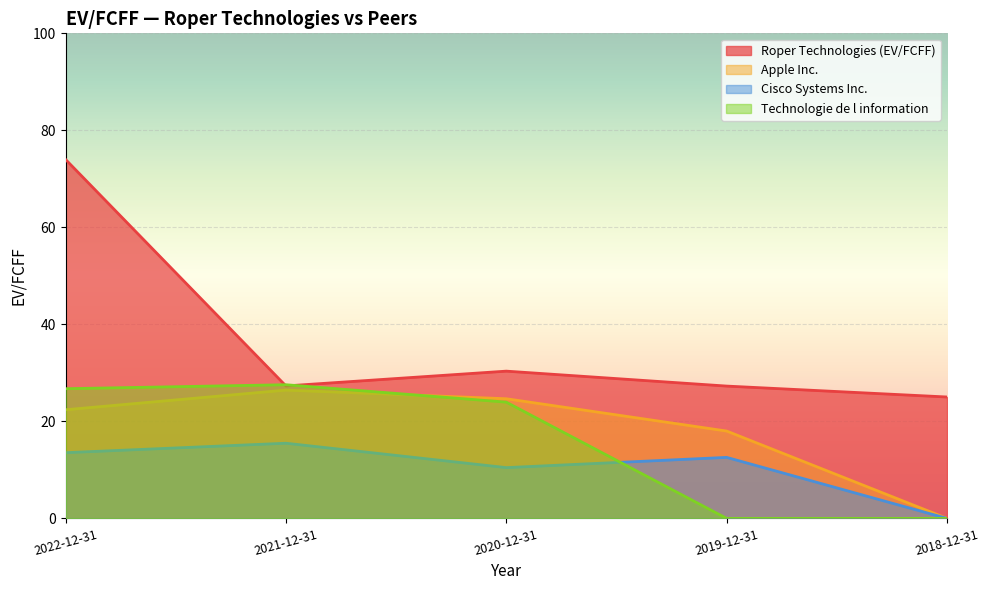

True or false: Roper Technologies (EV/FCFF) has a value of 47.0 at 2021-12-31.

False